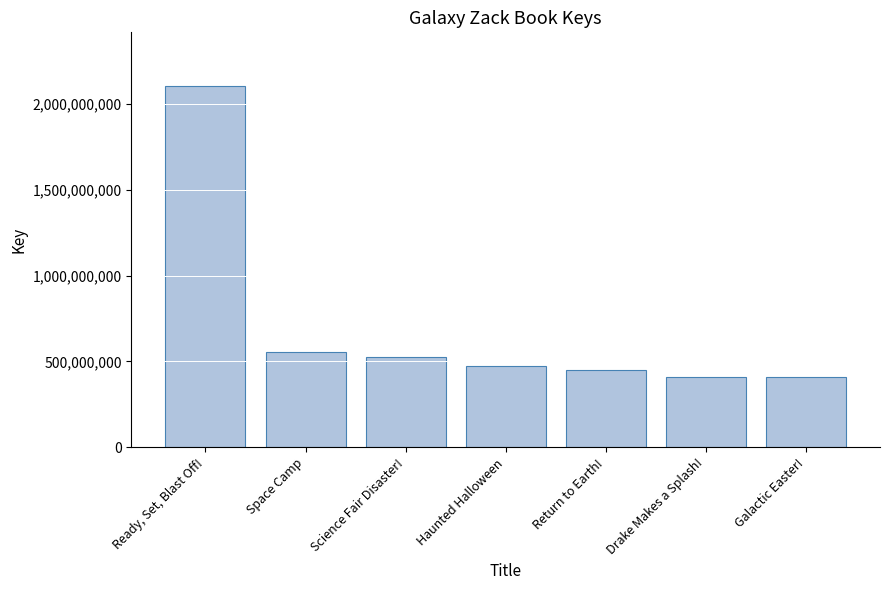

List the labels in order of value, largest first.

Ready, Set, Blast Off!, Space Camp, Science Fair Disaster!, Haunted Halloween, Return to Earth!, Drake Makes a Splash!, Galactic Easter!